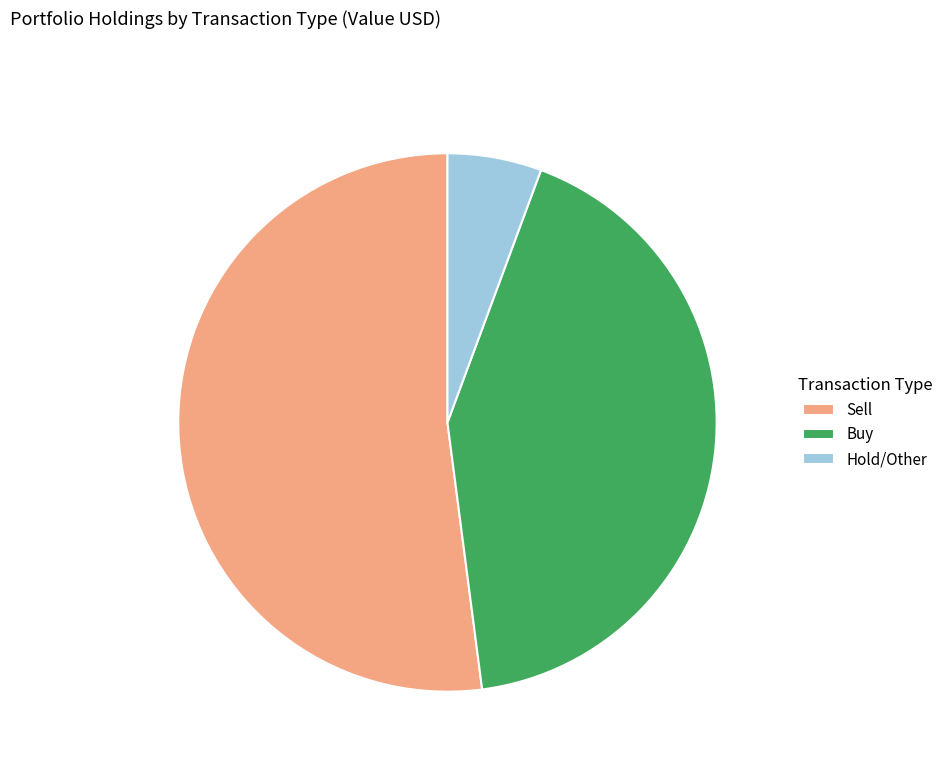

Approximately how many times larger is the value at Buy compared to Hold/Other?

7.5